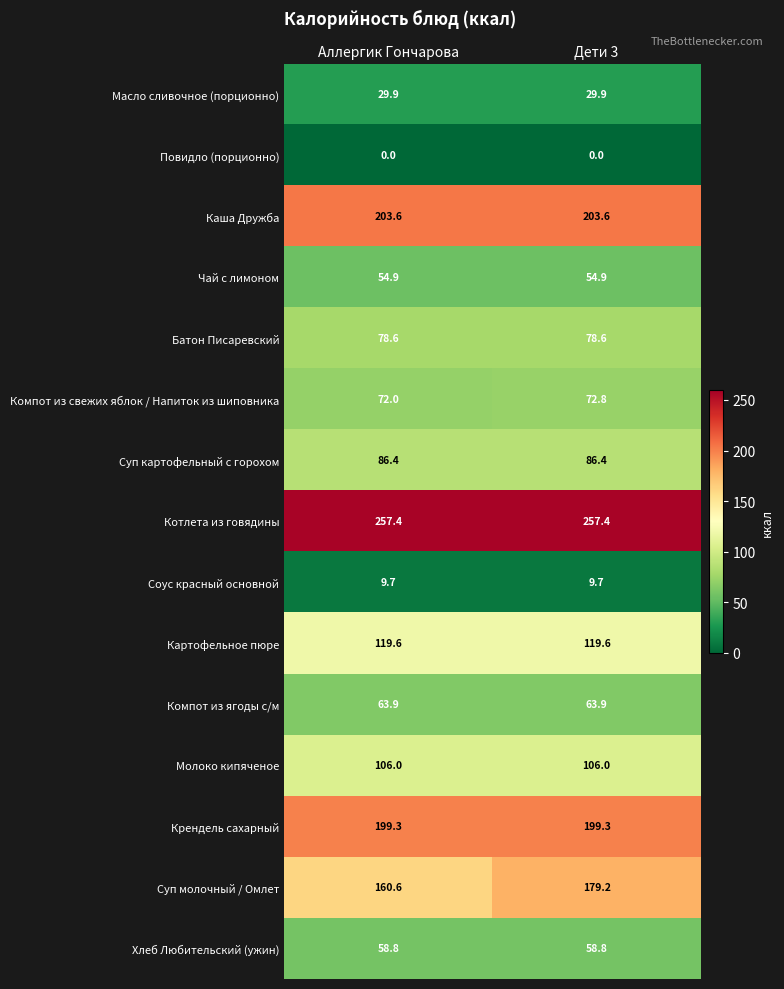

What is the maximum value shown in the chart?

257.4